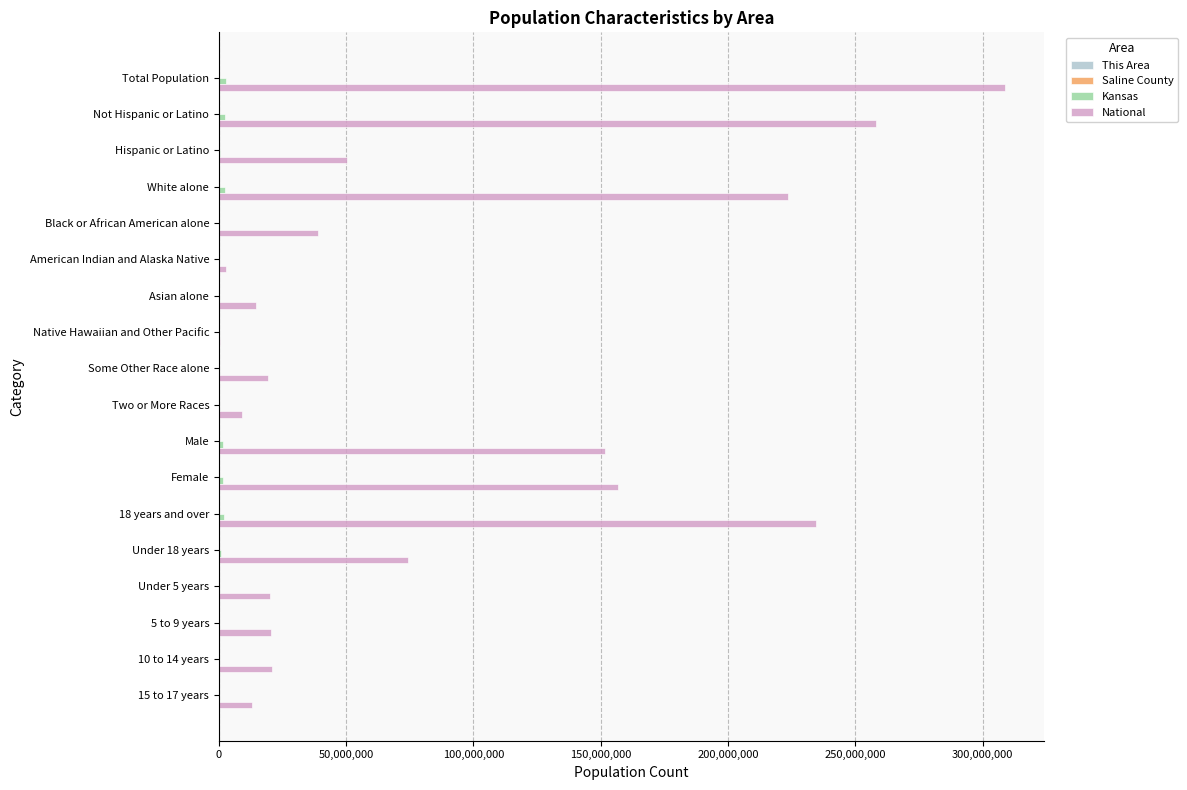

The value of National at Asian alone is 14674252. True or false?

True